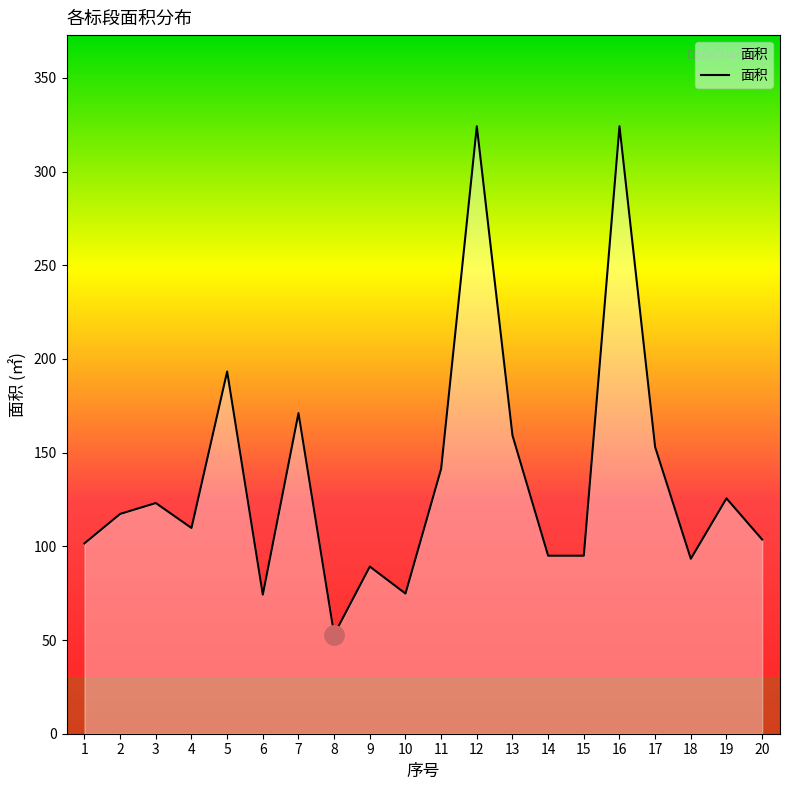

How many lines are shown in the chart?

1